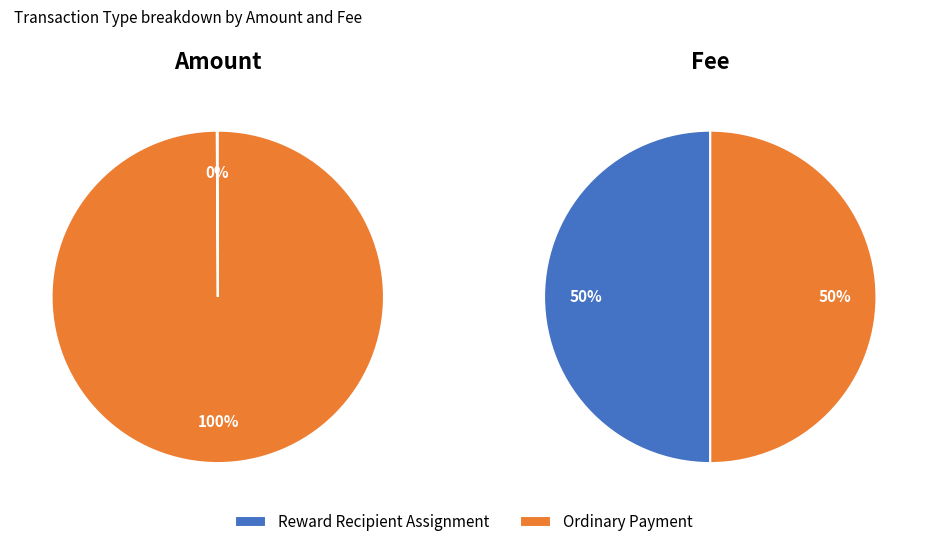

Which series has the widest spread of values?

Amount